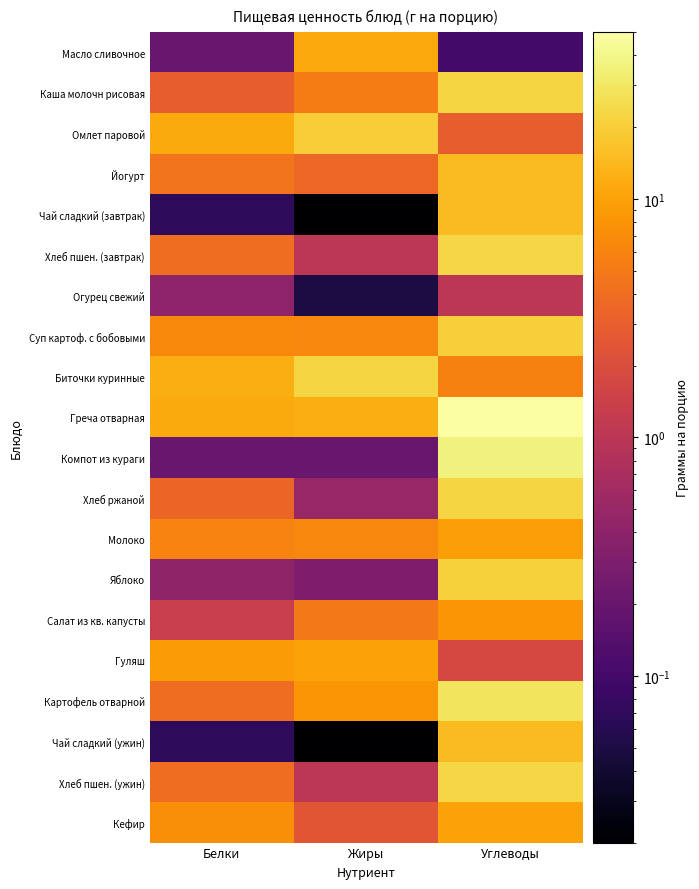

List the series in order of their peak value, highest first.

Греча отварная, Компот из кураги, Картофель отварной, Хлеб пшен. (завтрак), Хлеб пшен. (ужин), Хлеб ржаной, Каша молочн рисовая, Биточки куринные, Яблоко, Суп картоф. с бобовыми, Омлет паровой, Йогурт, Чай сладкий (завтрак), Чай сладкий (ужин), Масло сливочное, Гуляш, Кефир, Молоко, Салат из кв. капусты, Огурец свежий